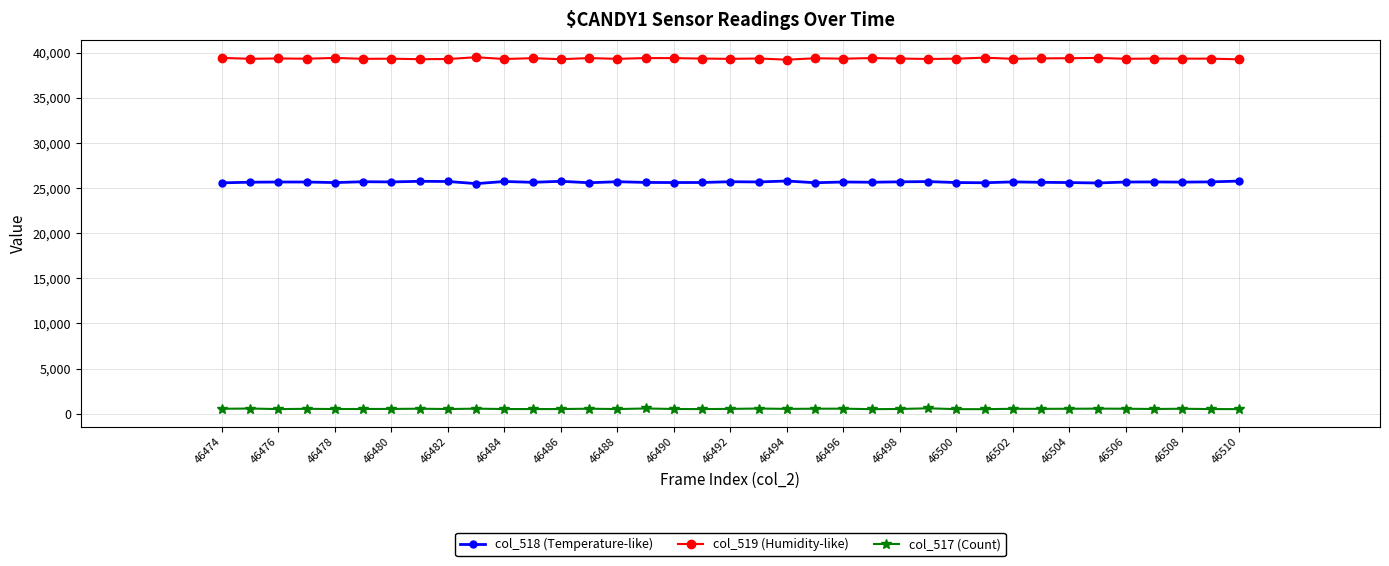

What is the maximum value shown in the chart?

39490